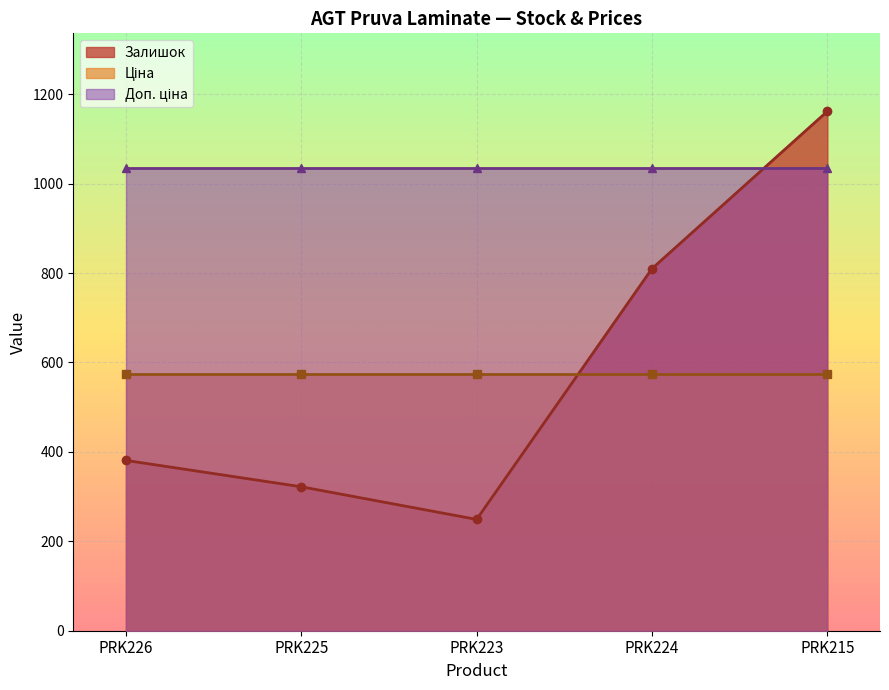

What is the smallest value displayed?

249.0